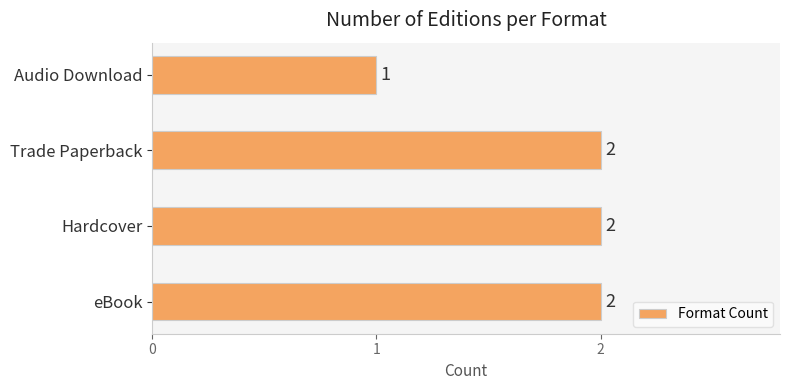

Reading bottom to top, extract all data points from this chart.

2	2	2	1